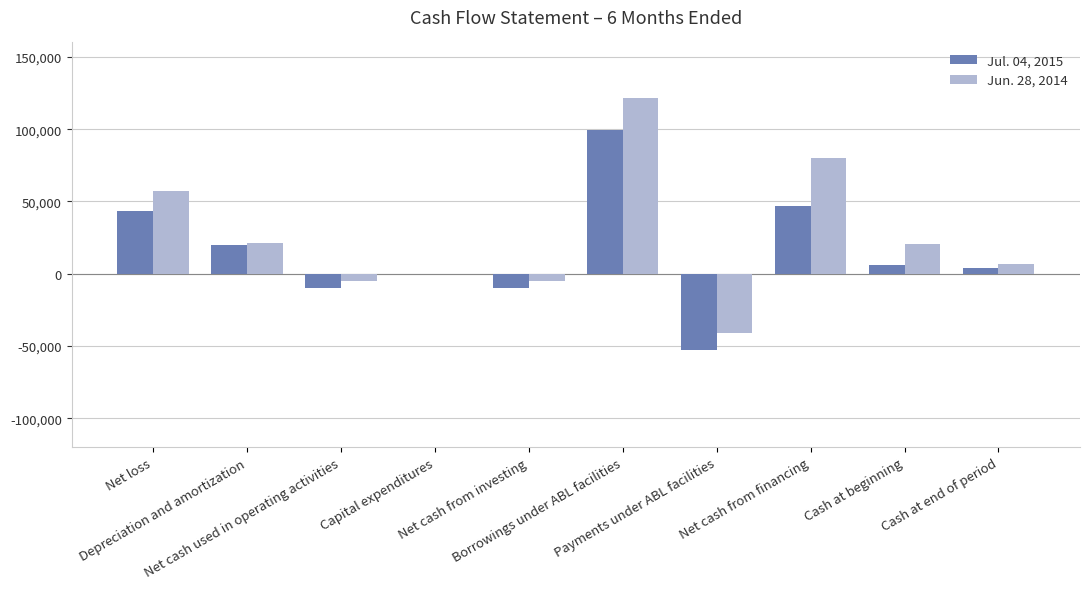

How many series are shown in this chart?

2